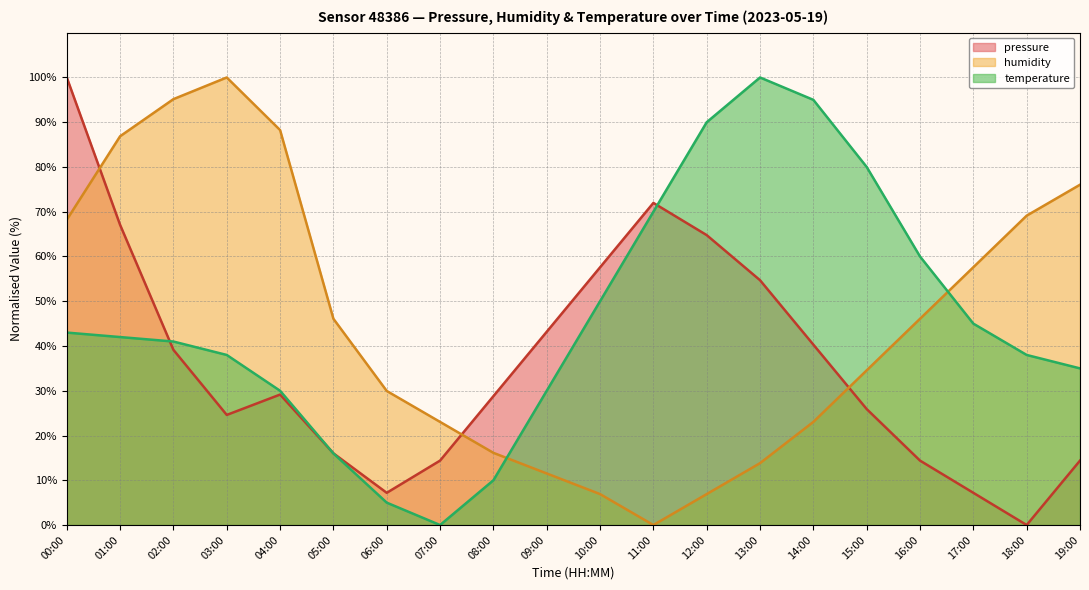

What is the label of the 9th point from the left?

08:00